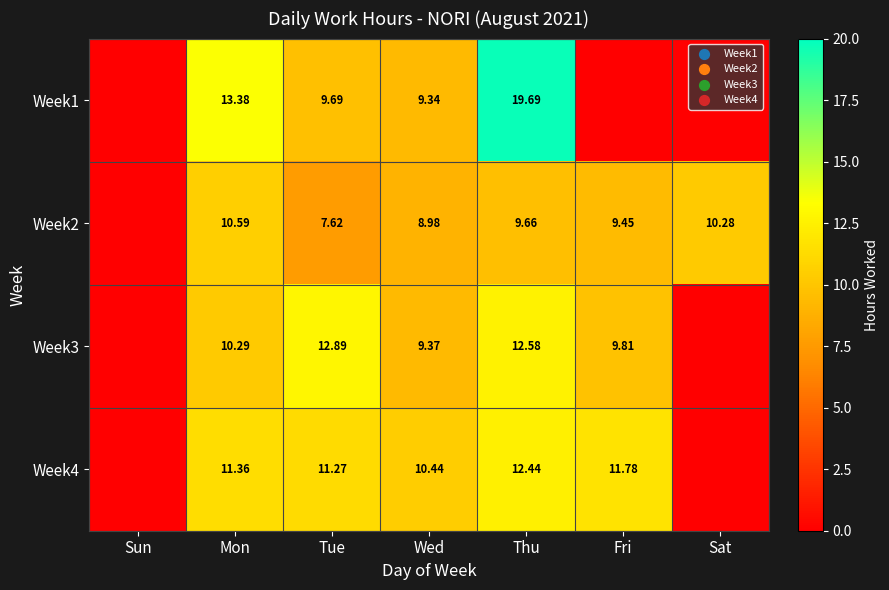

The value of Week2 at Sun is 0.0. True or false?

True